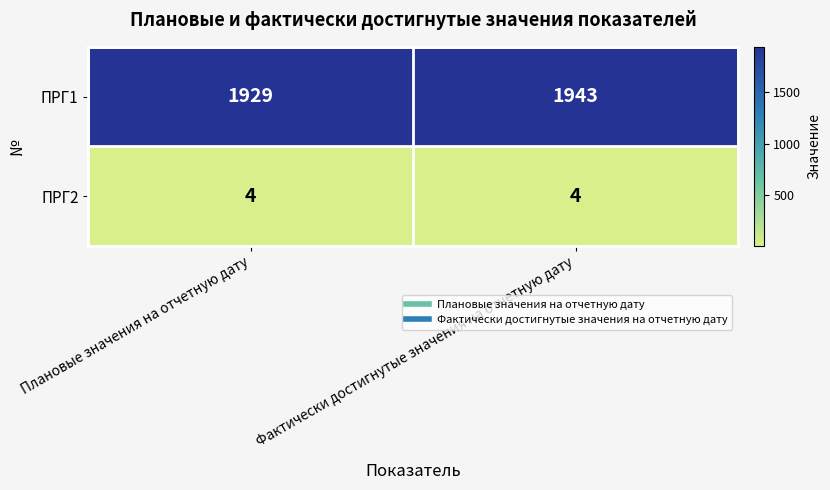

What is the difference between the maximum and minimum values in the ПРГ1 series?

14